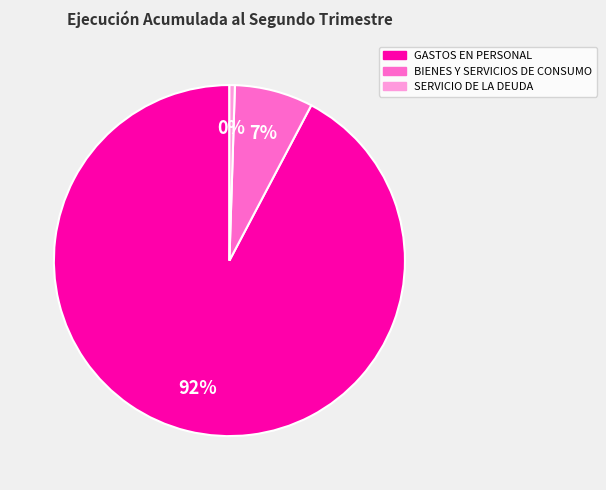

Is it true that GASTOS EN PERSONAL is 92% of the pie?

True